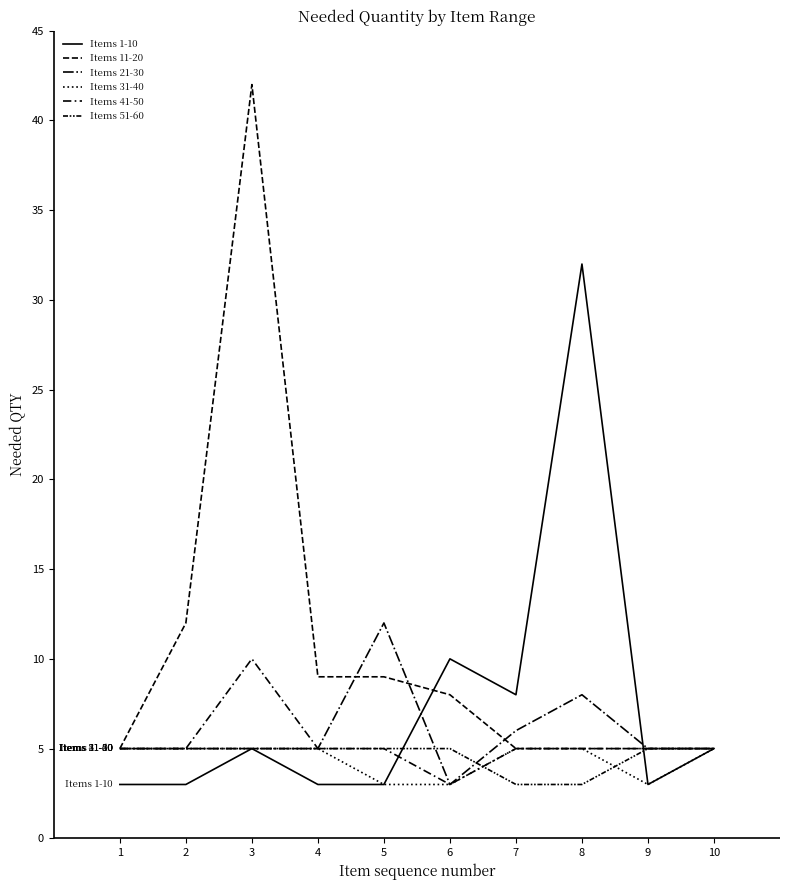

How many lines are shown in the chart?

6